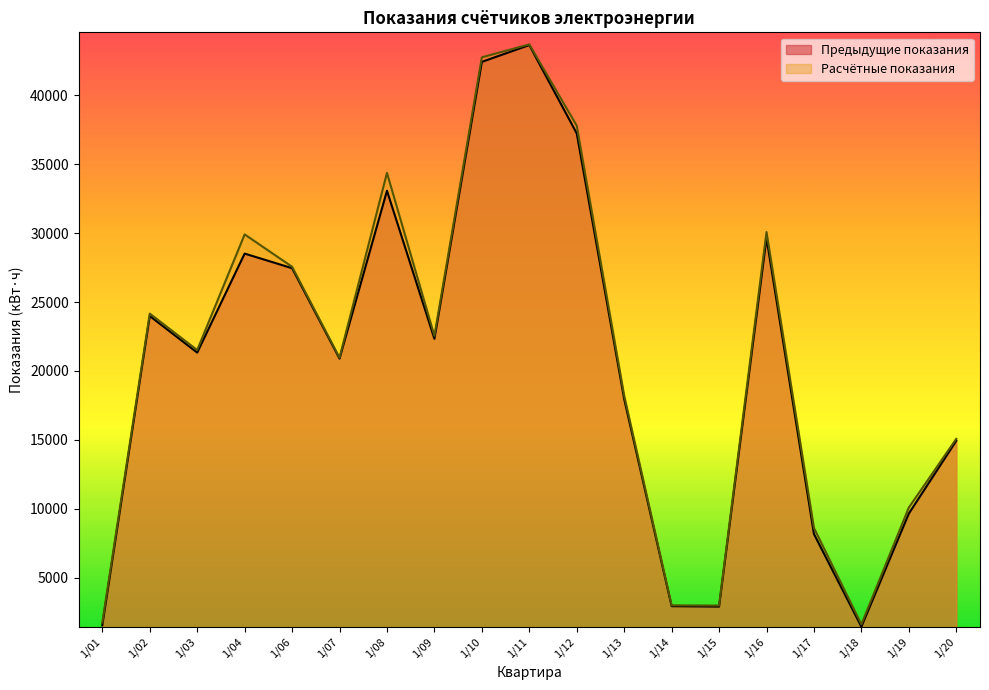

Reading left to right, transcribe all the data shown in this chart.

Предыдущие показания: 1545	23985	21330	28515	27455	20895	33075	22330	42425	43645	37235	17960	2930	2900	29645	8170	1440	9655	14935
Расчётные показания: 1750	24160	21515	29905	27560	20960	34370	22545	42755	43695	37795	18205	2990	2975	30080	8610	1610	10090	15070